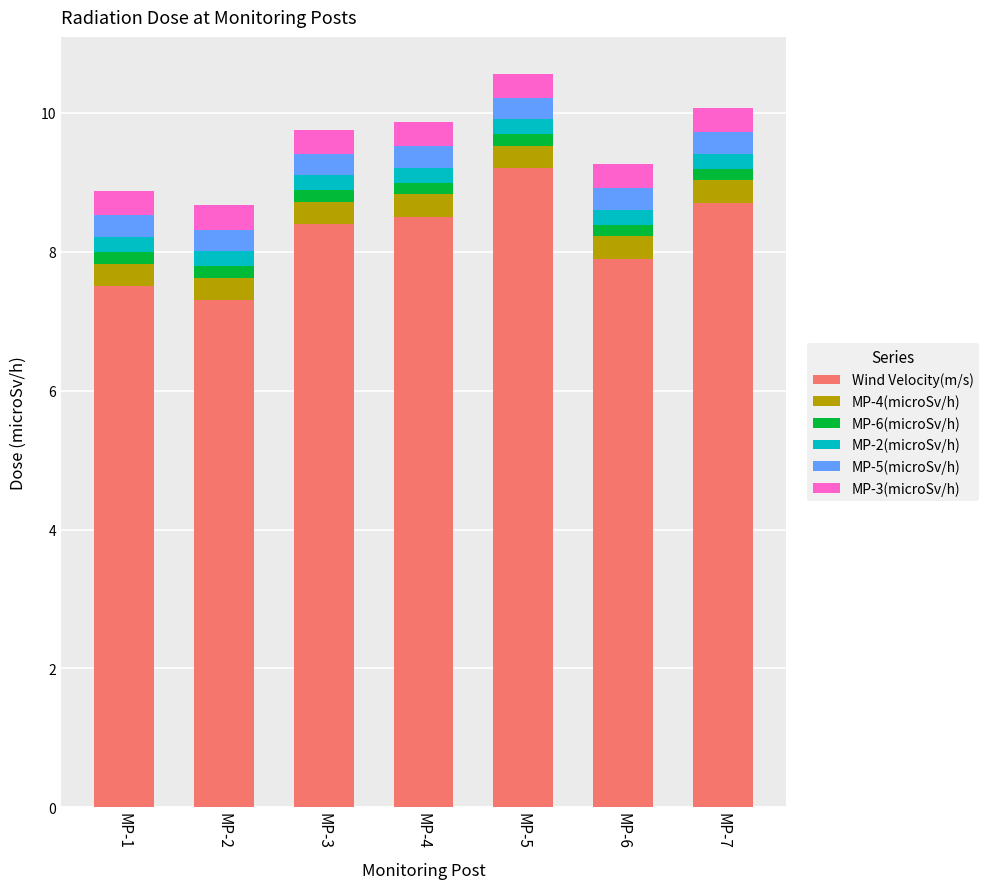

What is the minimum value for Wind Velocity(m/s)?

7.3